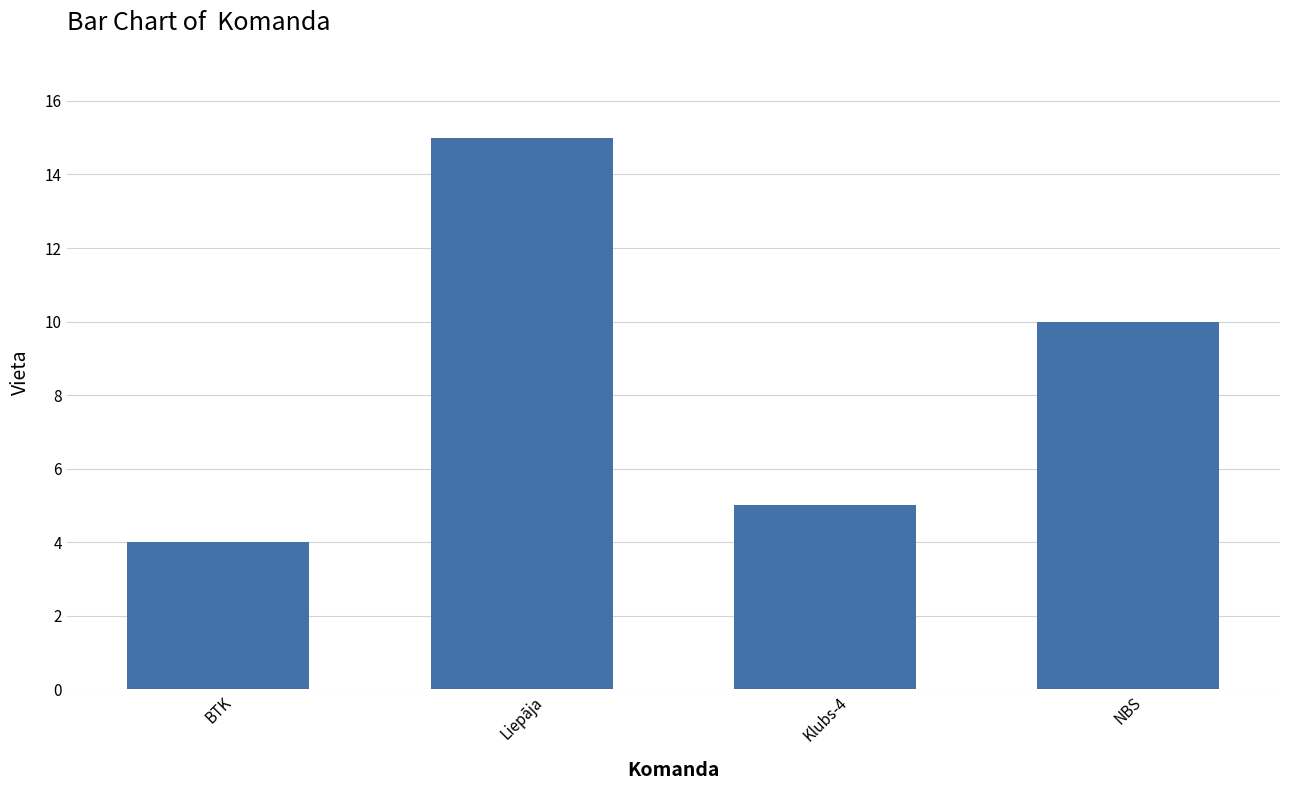

Rank the categories by value from highest to lowest.

Liepāja, NBS, Klubs-4, BTK